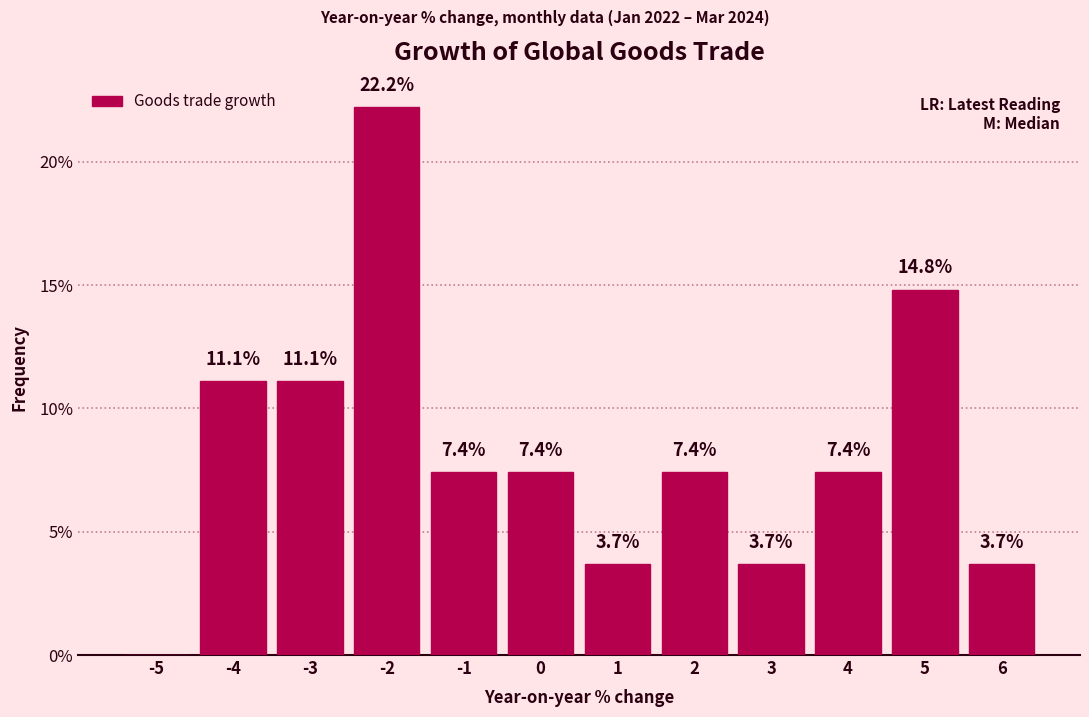

Reading right to left, what are all the values shown in this chart?

6=3.7	5=14.8	4=7.4	3=3.7	2=7.4	1=3.7	0=7.4	-1=7.4	-2=22.2	-3=11.1	-4=11.1	-5=0.0